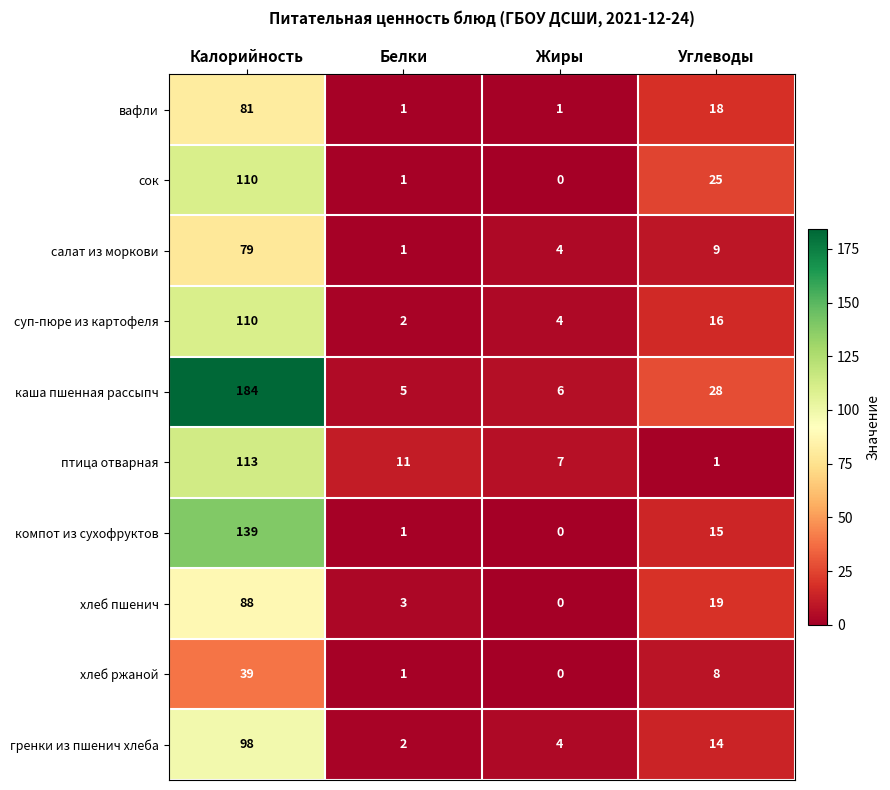

What is the difference between the суп-пюре из картофеля values at Углеводы and Белки?

14